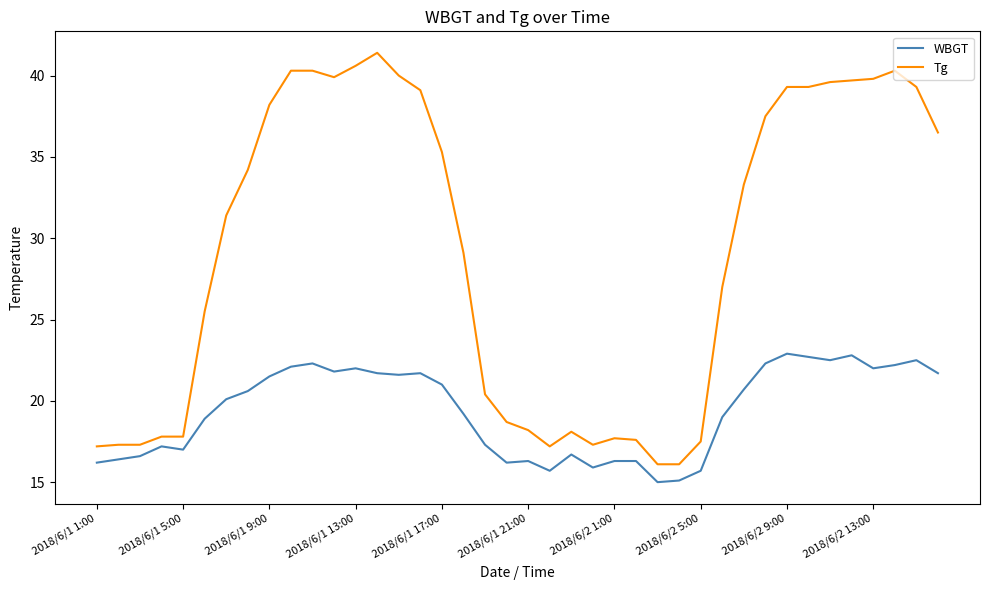

What is the difference between the maximum and minimum values in the WBGT series?

7.9